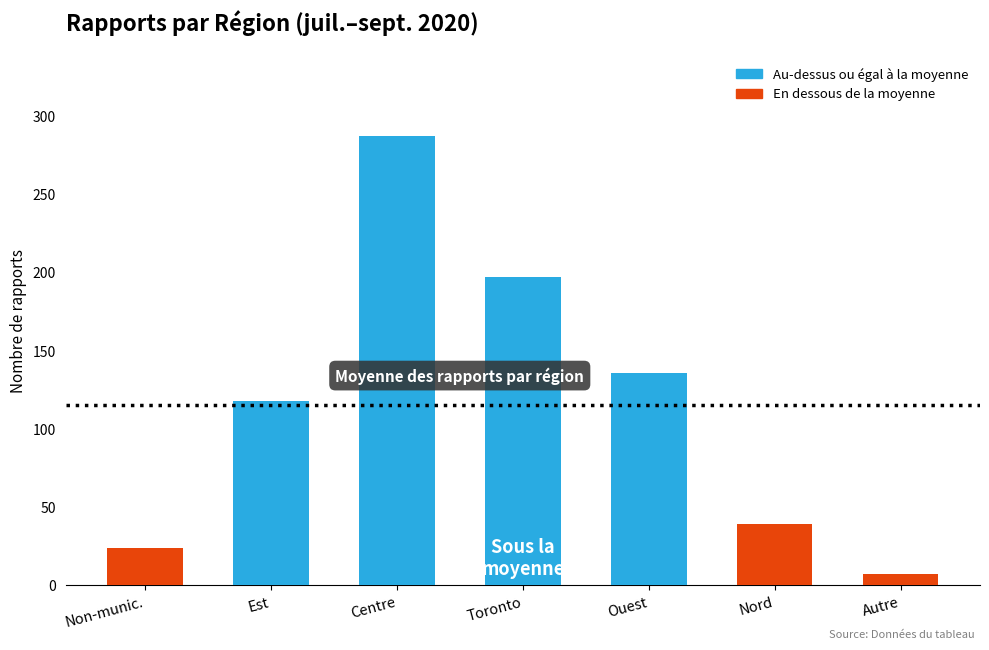

Reading right to left, transcribe all the data shown in this chart.

7	39	136	197	287	118	24